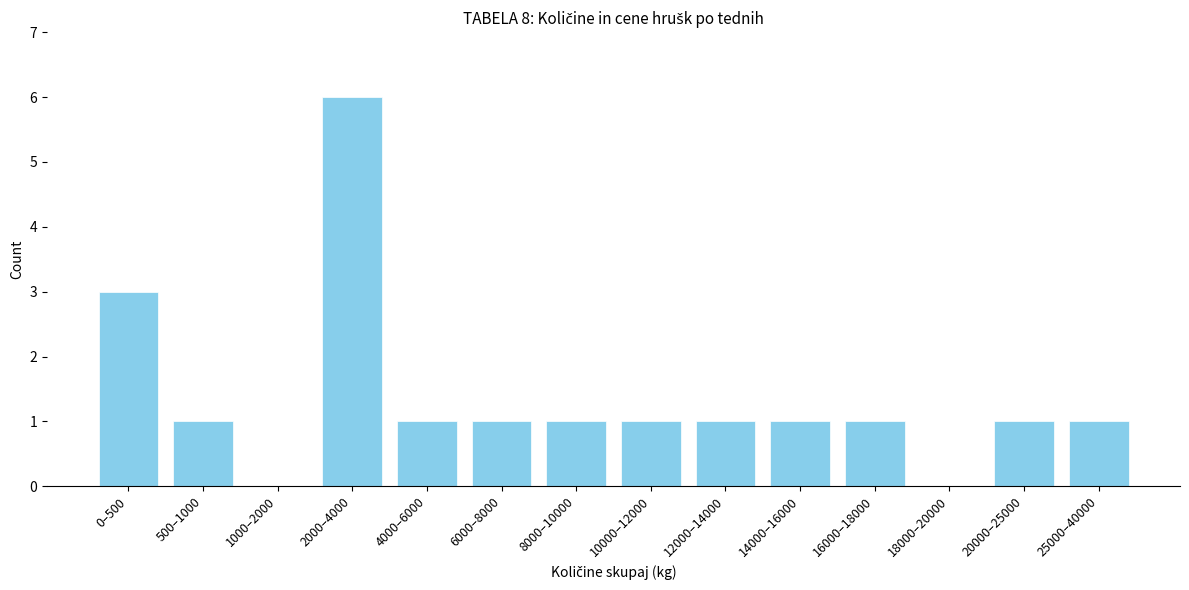

Reading right to left, transcribe all the data shown in this chart.

25000–40000=1	20000–25000=1	18000–20000=0	16000–18000=1	14000–16000=1	12000–14000=1	10000–12000=1	8000–10000=1	6000–8000=1	4000–6000=1	2000–4000=6	1000–2000=0	500–1000=1	0–500=3